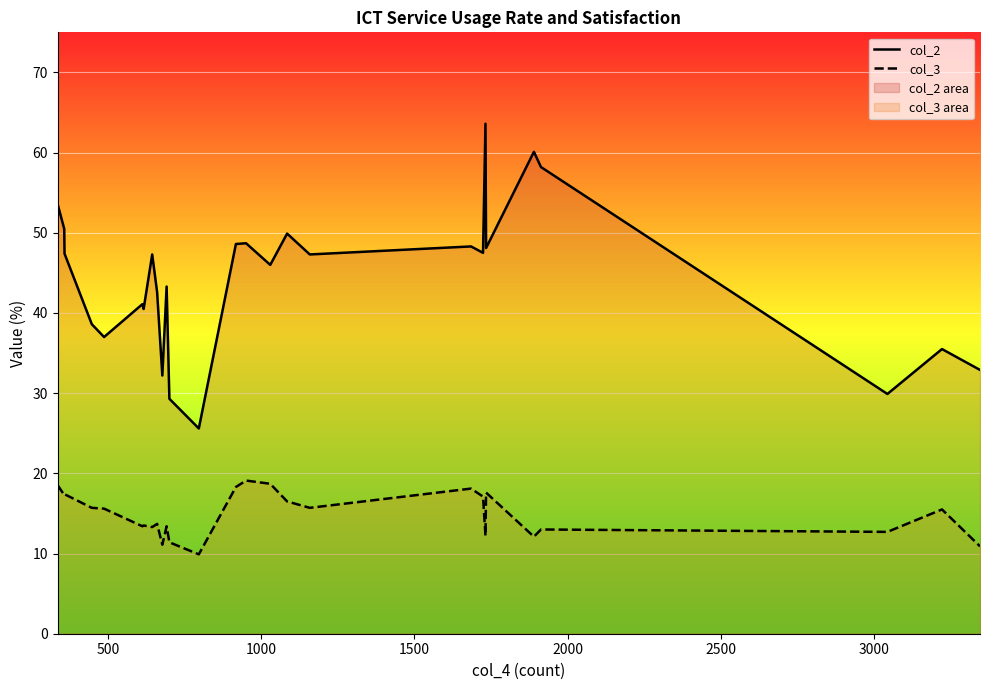

Which series has the largest range (max minus min)?

col_2